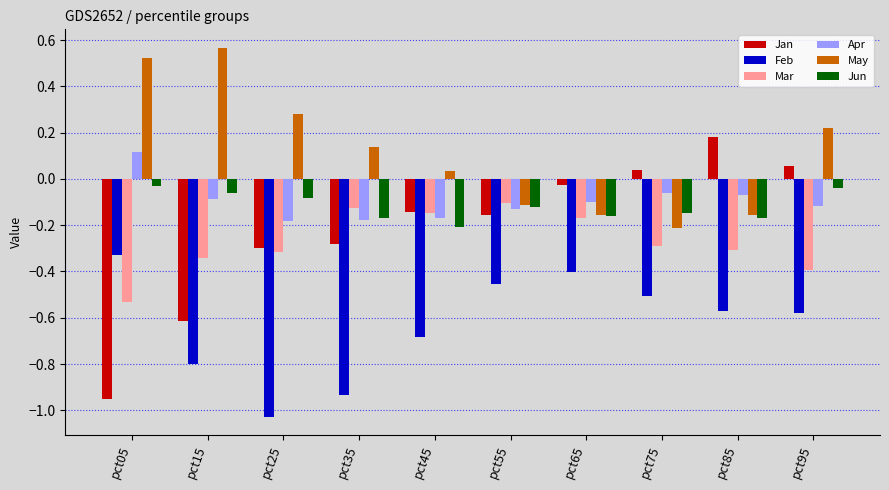

Is it true that Jun equals -0.3 at pct35?

False